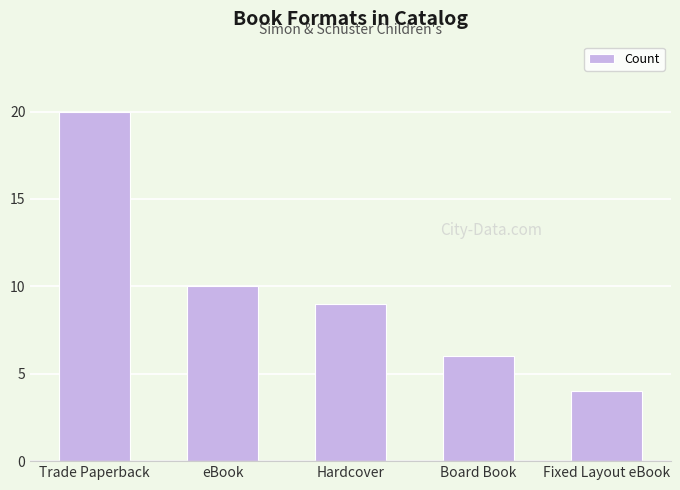

At which label does the data first exceed 9?

Trade Paperback